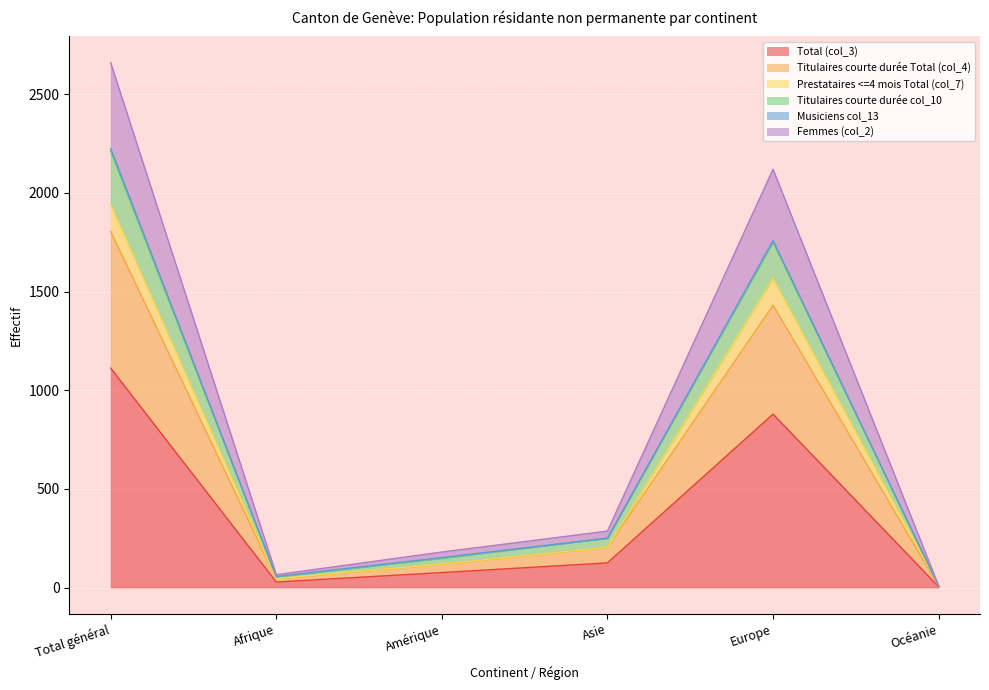

How many lines are shown in the chart?

6